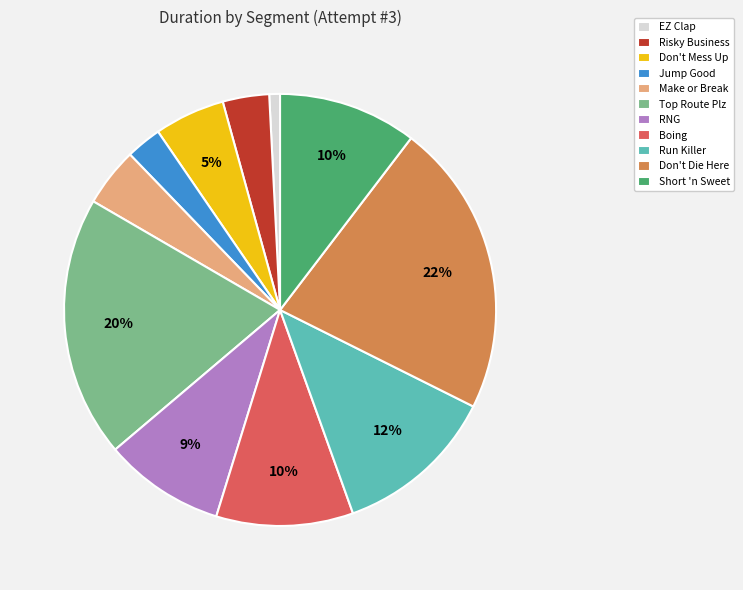

To the nearest percent, what is the difference between the largest and smallest slice percentages?

21%